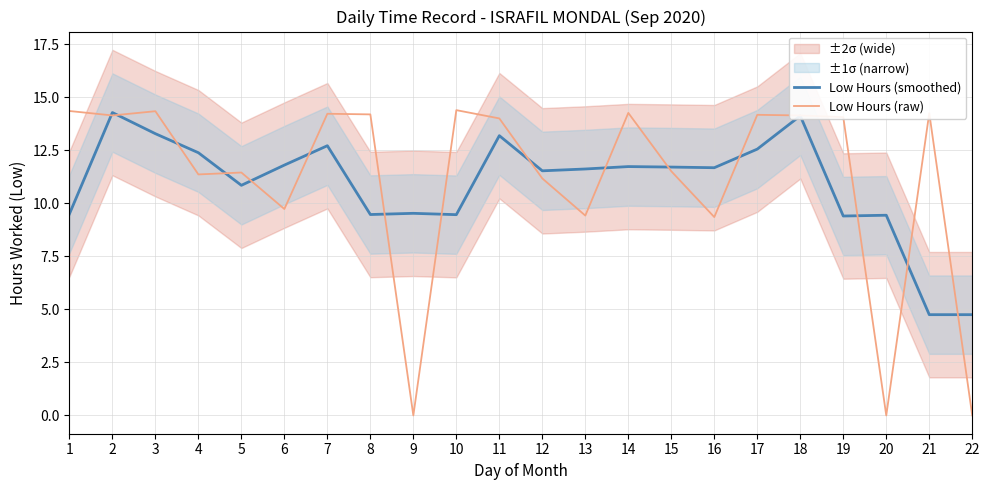

What is the average value of the Low Hours (smoothed) series?

10.9